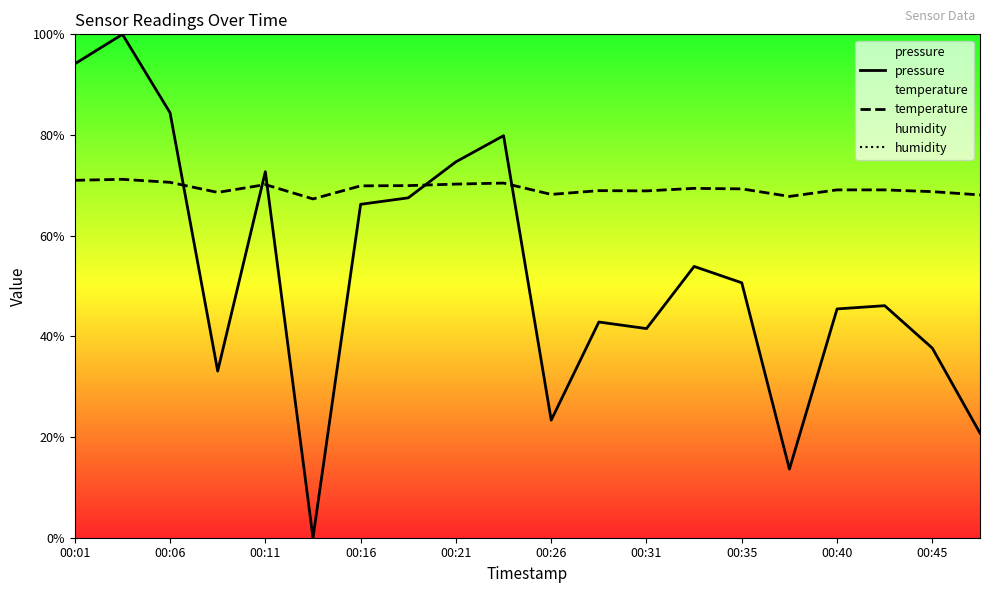

What is the total value across all series at 00:16?

236.1